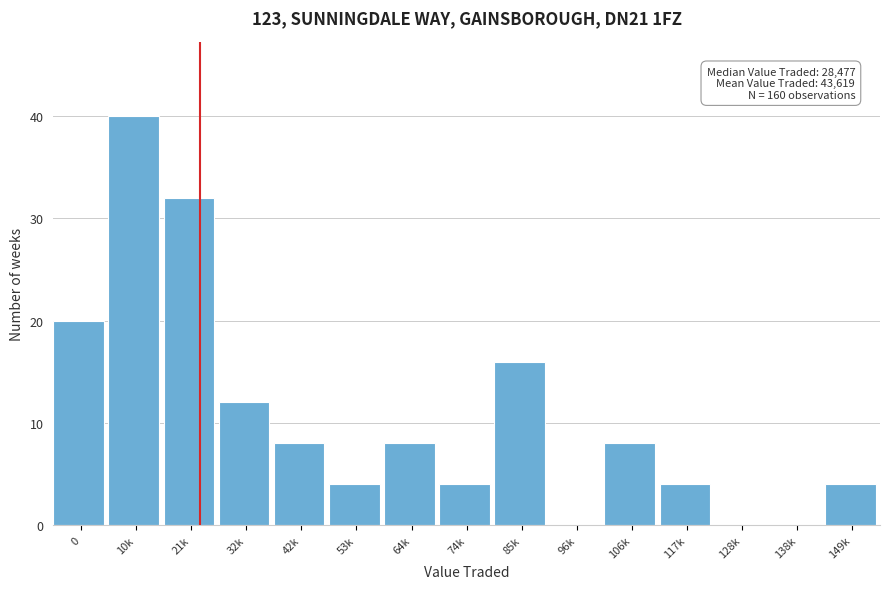

Reading left to right, extract all data points from this chart.

0=20	10k=40	21k=32	32k=12	42k=8	53k=4	64k=8	74k=4	85k=16	96k=0	106k=8	117k=4	128k=0	138k=0	149k=4